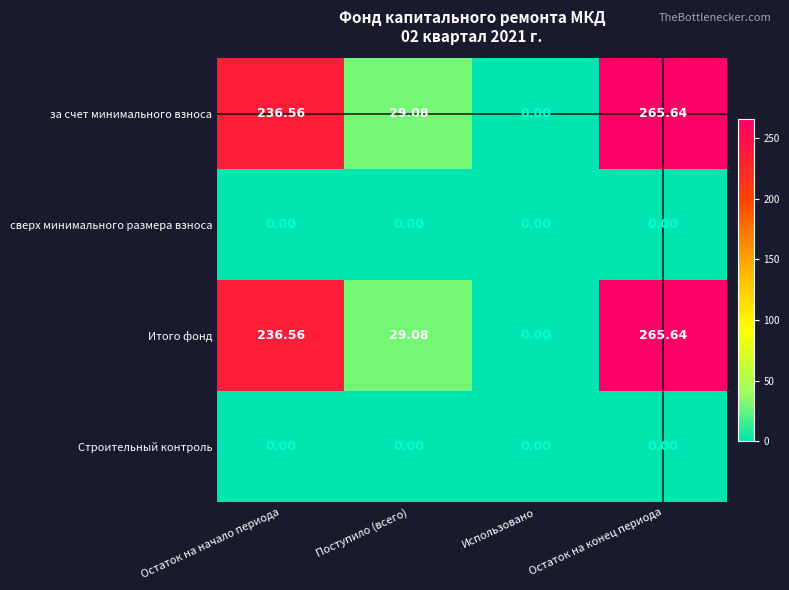

At which label is Итого фонд closest to 132?

Поступило (всего)